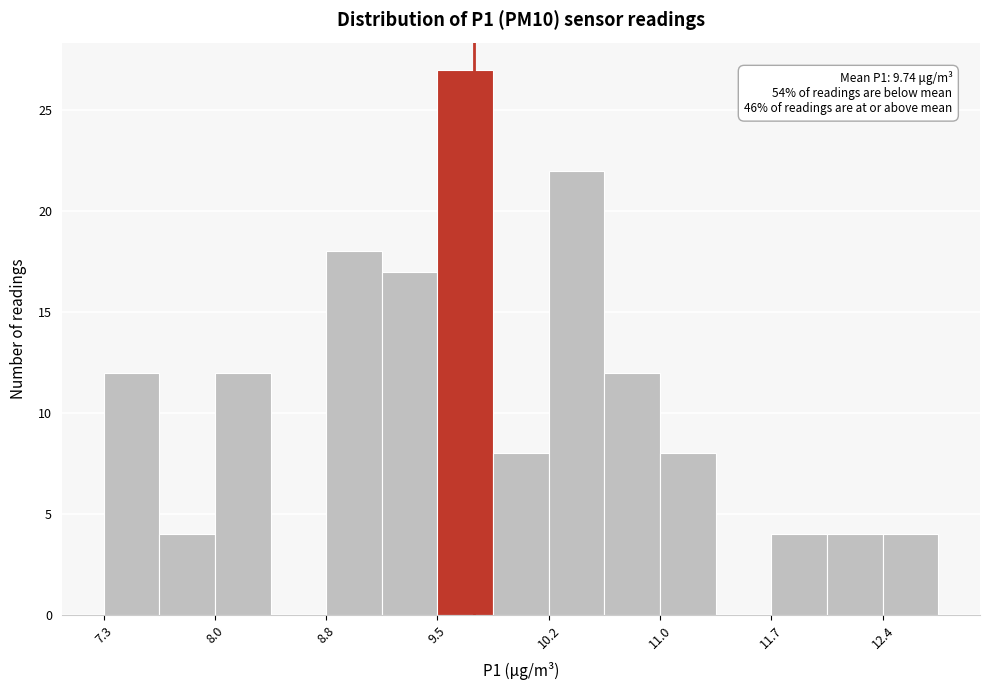

Read against the x-axis, roughly where is the centre of the tallest bar?

9.7